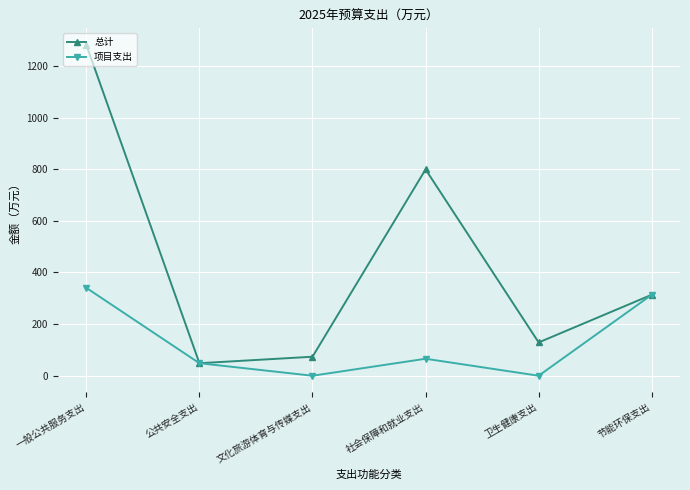

What value does the 总计 series have at 一般公共服务支出?

1281.6